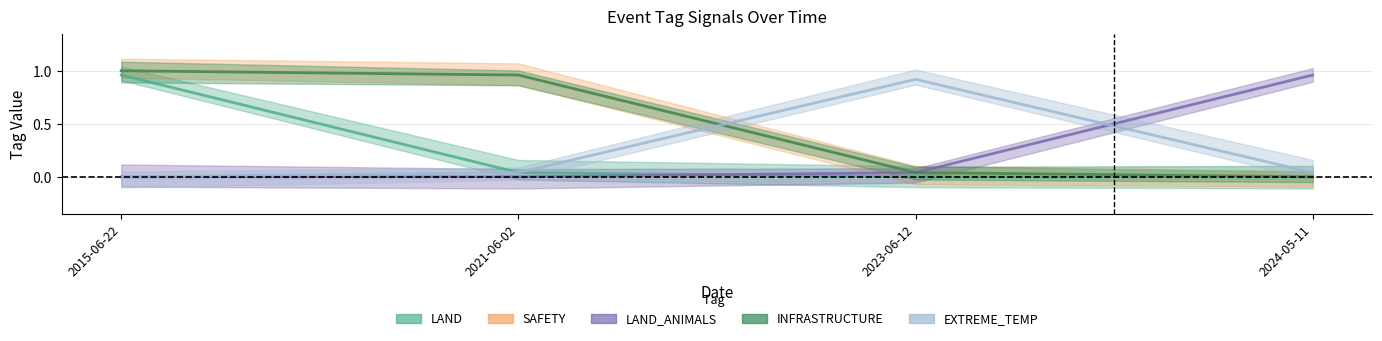

Which series has the largest total across all categories?

SAFETY